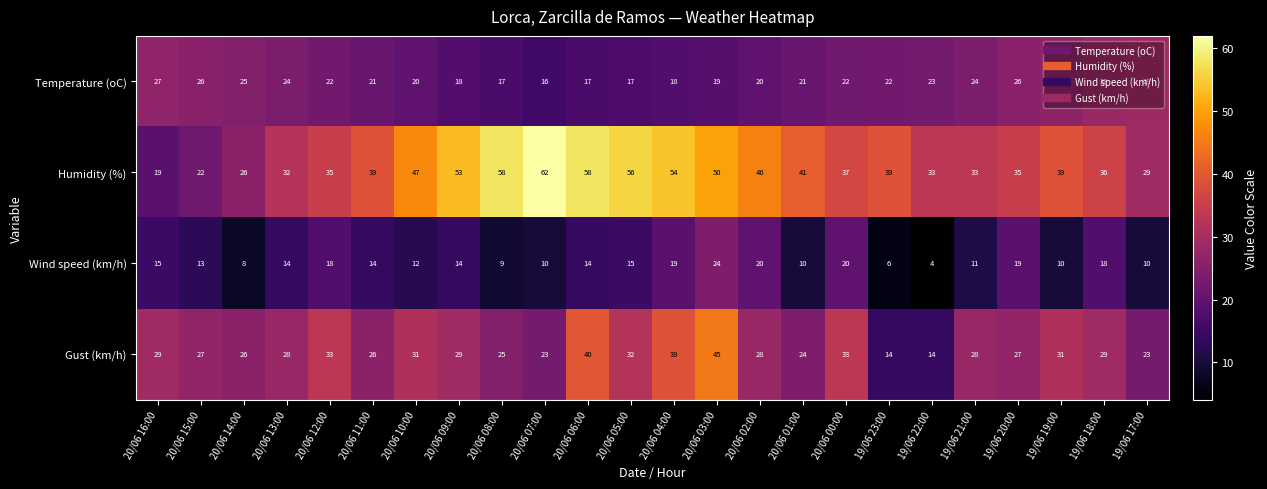

Is it true that Humidity (%) equals 75 at 20/06 04:00?

False